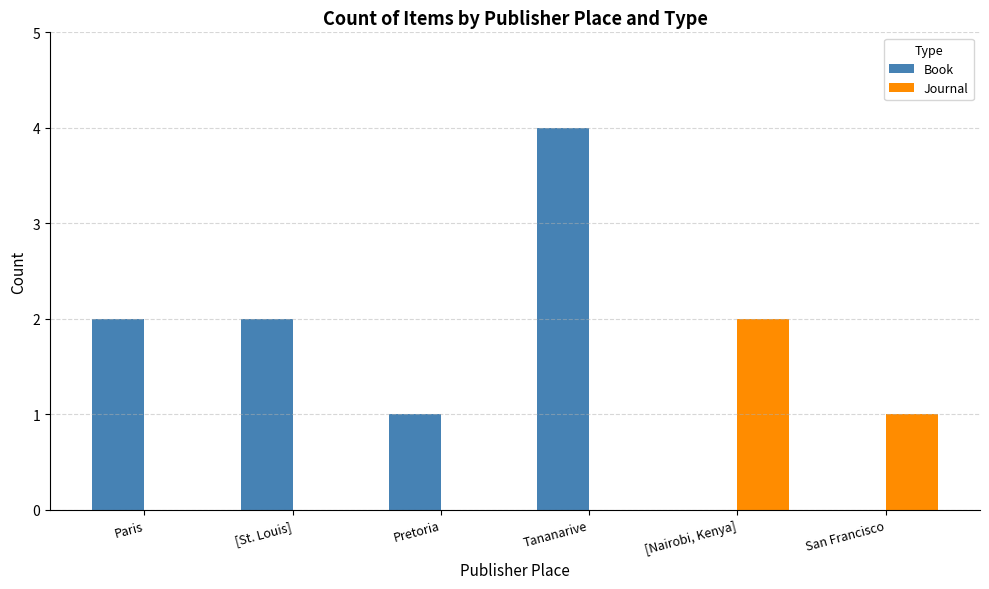

The Journal series shows 1 at Pretoria. True or false?

False